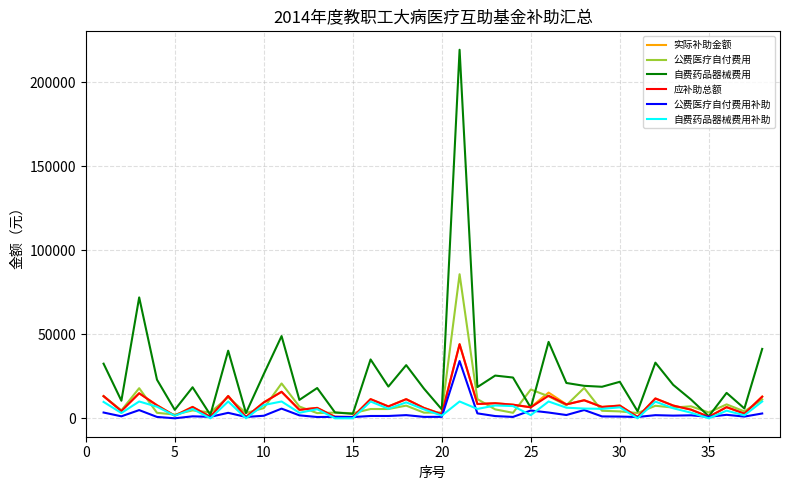

How many lines are shown in the chart?

6